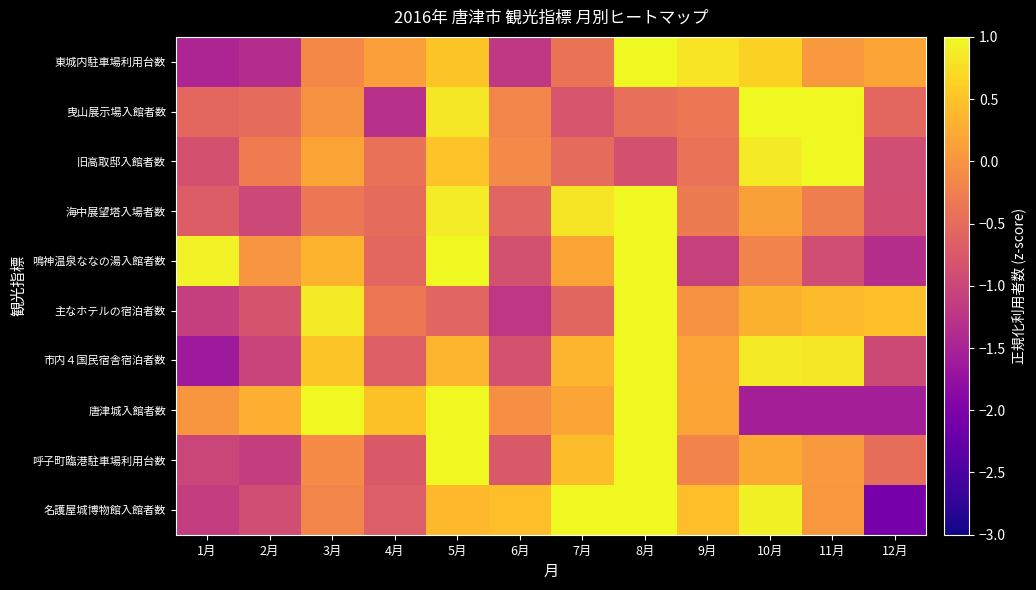

Reading left to right, what are all the values shown in this chart?

東城内駐車場利用台数: 1月=-1.5	2月=-1.4	3月=-0.1	4月=0.1	5月=0.5	6月=-1.2	7月=-0.4	8月=2.3	9月=0.8	10月=0.6	11月=0.0	12月=0.2
曳山展示場入館者数: 1月=-0.6	2月=-0.5	3月=-0.0	4月=-1.3	5月=0.8	6月=-0.2	7月=-0.8	8月=-0.5	9月=-0.4	10月=1.7	11月=2.2	12月=-0.5
旧高取邸入館者数: 1月=-0.8	2月=-0.3	3月=0.2	4月=-0.4	5月=0.5	6月=-0.1	7月=-0.5	8月=-0.9	9月=-0.4	10月=0.9	11月=2.8	12月=-0.9
海中展望塔入場者数: 1月=-0.7	2月=-1.0	3月=-0.3	4月=-0.5	5月=0.9	6月=-0.6	7月=0.8	8月=2.7	9月=-0.3	10月=0.1	11月=-0.3	12月=-0.9
鳴神温泉ななの湯入館者数: 1月=1.0	2月=0.0	3月=0.3	4月=-0.6	5月=1.5	6月=-0.9	7月=0.2	8月=1.9	9月=-1.1	10月=-0.2	11月=-0.9	12月=-1.3
主なホテルの宿泊者数: 1月=-1.1	2月=-0.8	3月=0.9	4月=-0.3	5月=-0.6	6月=-1.2	7月=-0.6	8月=2.6	9月=-0.0	10月=0.3	11月=0.4	12月=0.5
市内４国民宿舎宿泊者数: 1月=-1.6	2月=-1.0	3月=0.5	4月=-0.7	5月=0.4	6月=-0.8	7月=0.3	8月=2.0	9月=0.2	10月=0.9	11月=0.8	12月=-1.0
唐津城入館者数: 1月=0.0	2月=0.3	3月=1.3	4月=0.5	5月=1.2	6月=-0.1	7月=0.2	8月=1.1	9月=0.2	10月=-1.6	11月=-1.6	12月=-1.6
呼子町臨港駐車場利用台数: 1月=-1.0	2月=-1.1	3月=-0.1	4月=-0.7	5月=1.0	6月=-0.7	7月=0.4	8月=2.7	9月=-0.2	10月=0.2	11月=0.1	12月=-0.5
名護屋城博物館入館者数: 1月=-1.1	2月=-0.9	3月=-0.2	4月=-0.7	5月=0.4	6月=0.4	7月=1.5	8月=1.2	9月=0.4	10月=0.9	11月=0.0	12月=-2.1